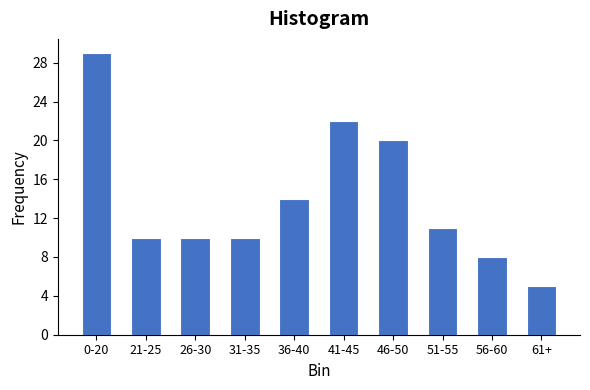

Reading left to right, extract all data points from this chart.

0-20=29	21-25=10	26-30=10	31-35=10	36-40=14	41-45=22	46-50=20	51-55=11	56-60=8	61+=5